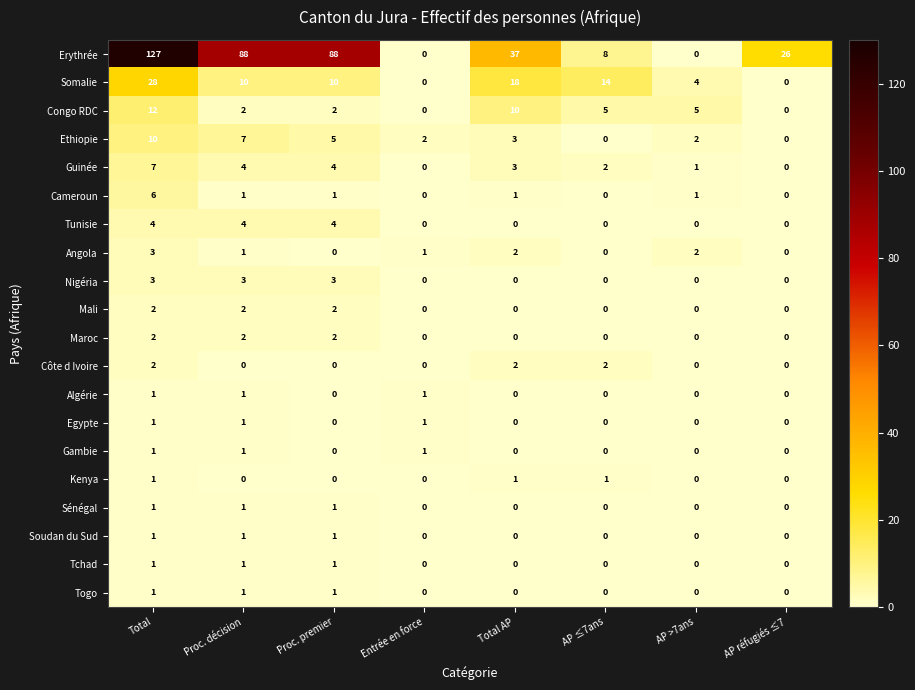

What is the difference between the Erythrée values at AP réfugiés ≤7 and Total AP?

11